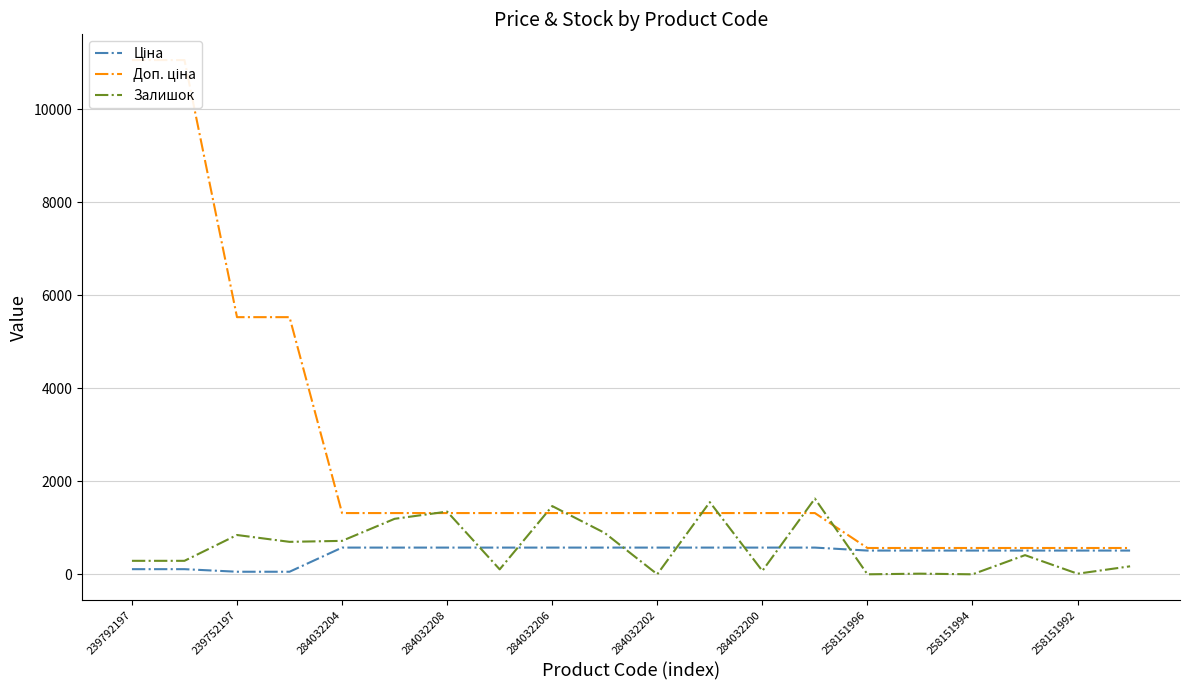

At how many categories does at least one series exceed 6503?

2